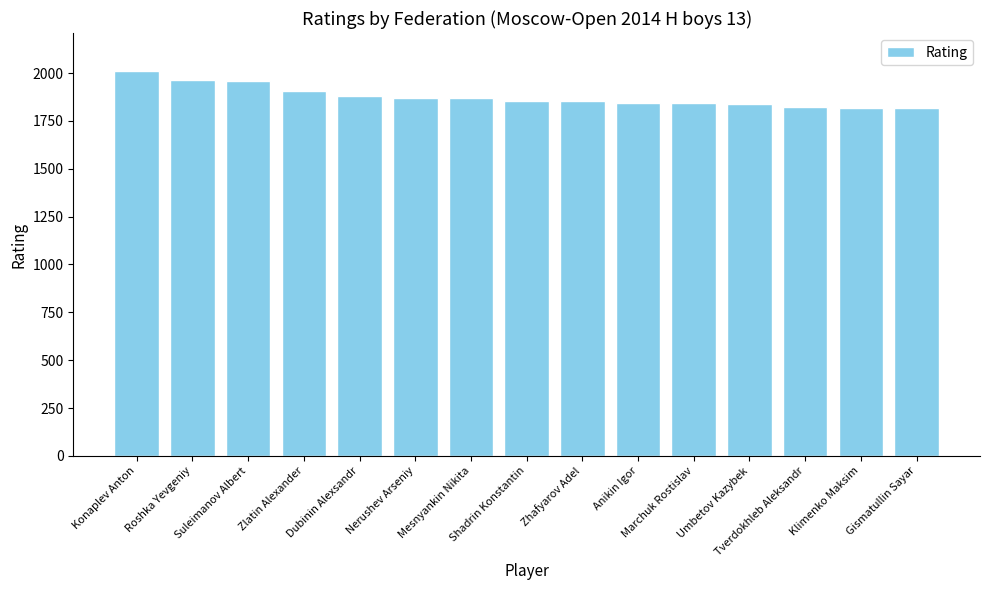

At which label does the data first exceed 1855?

Konaplev Anton